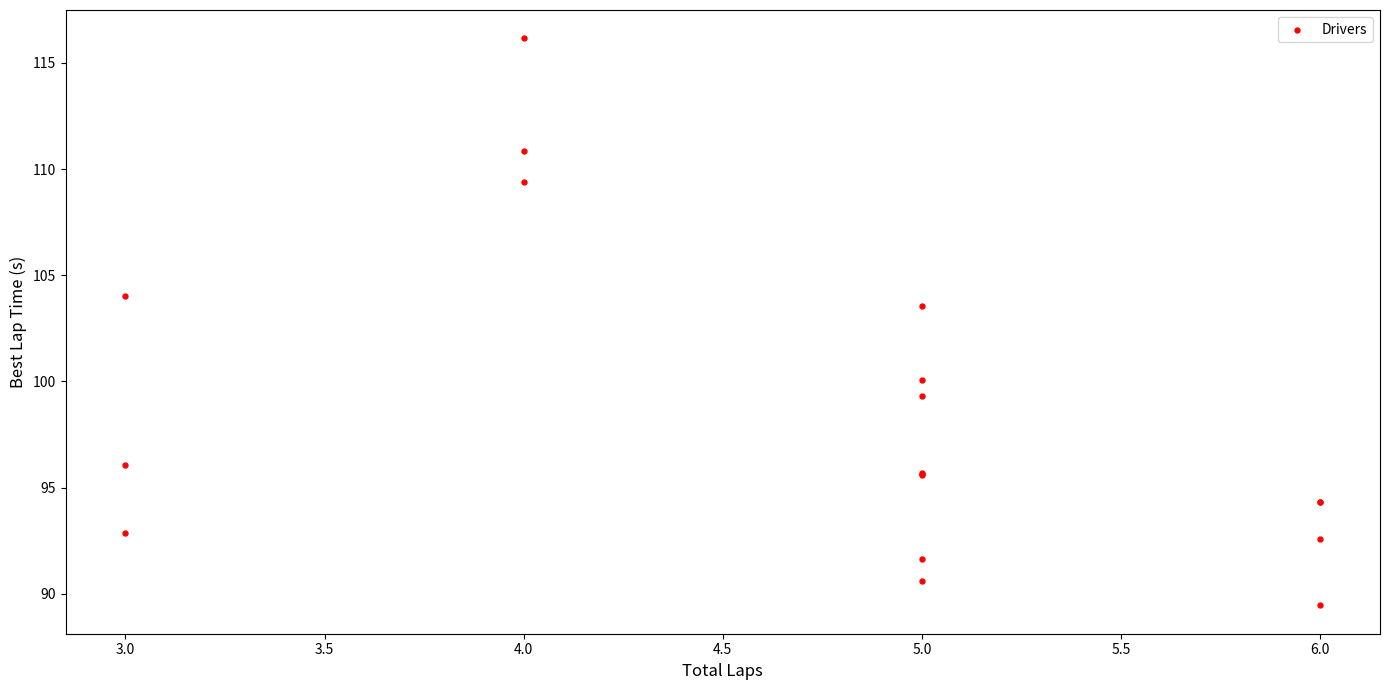

What Y value in the scatter plot is closest to 102?

103.5